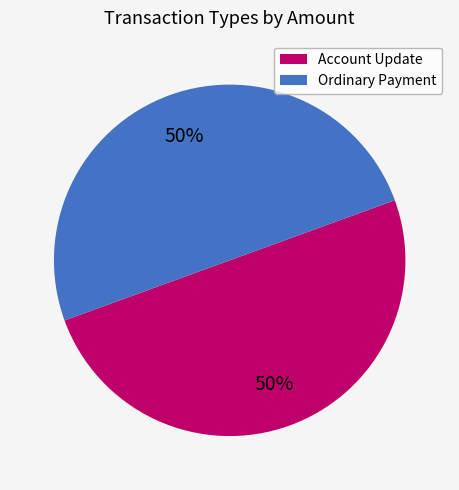

To the nearest percent, what portion does Ordinary Payment represent?

50%